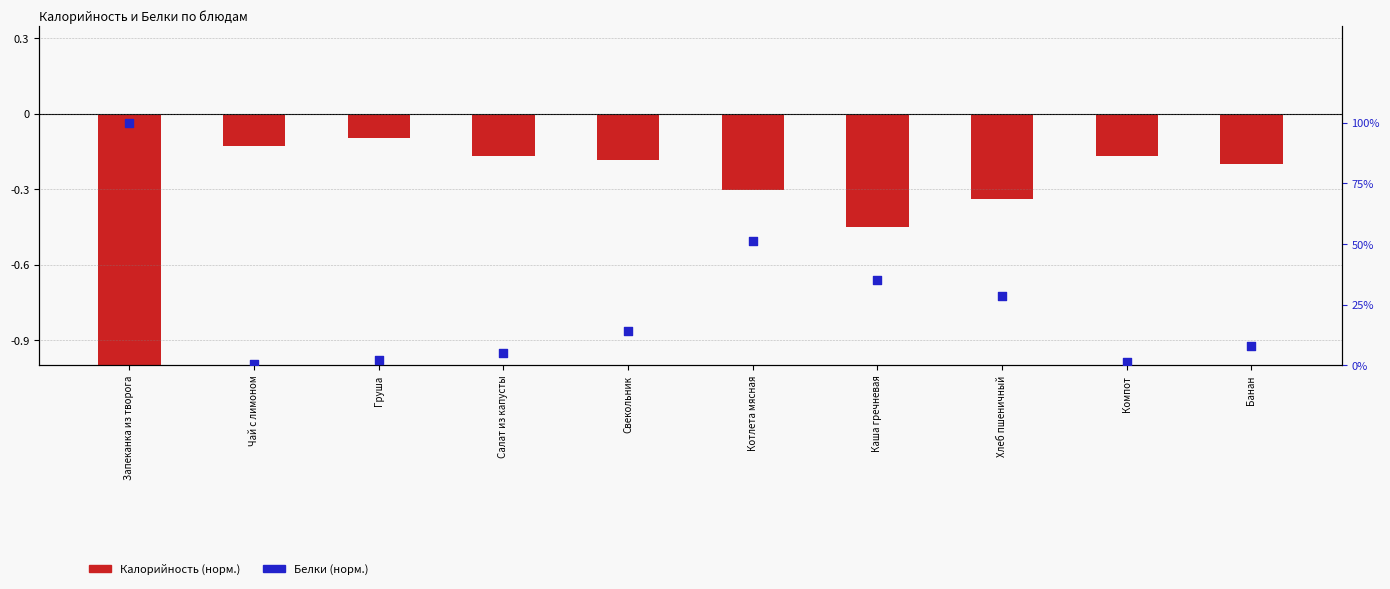

At how many categories does at least one series exceed 0?

10